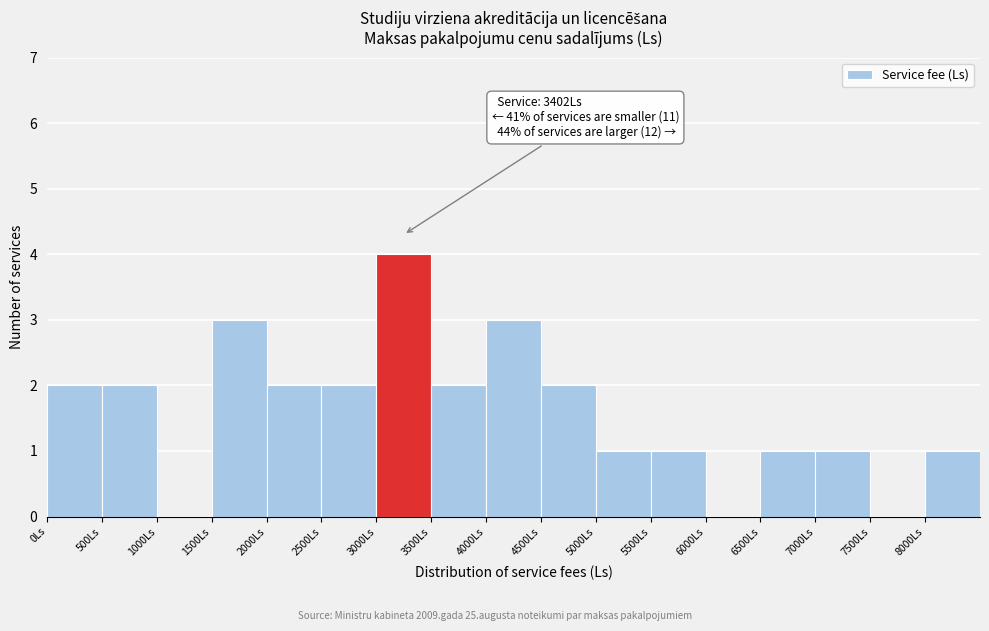

Over which range of the x-axis is the bar tallest?

3000 to 3500